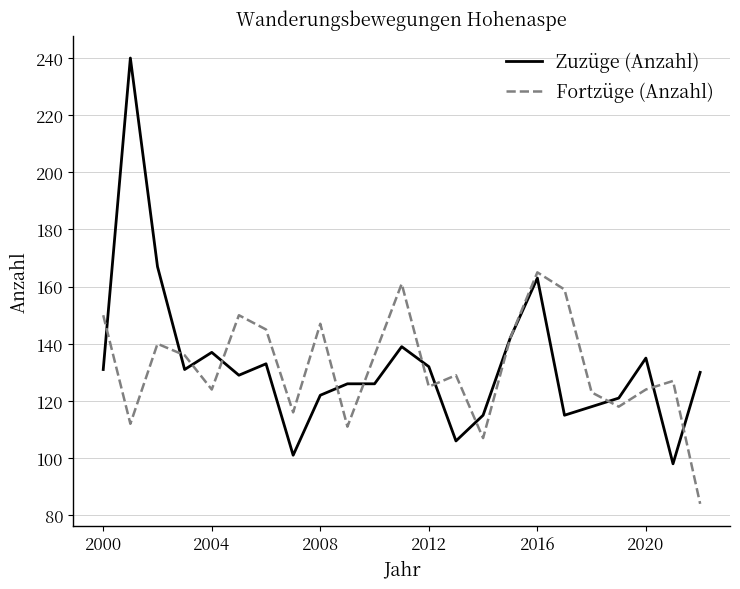

What is the lowest value of the Fortzüge (Anzahl) series?

84